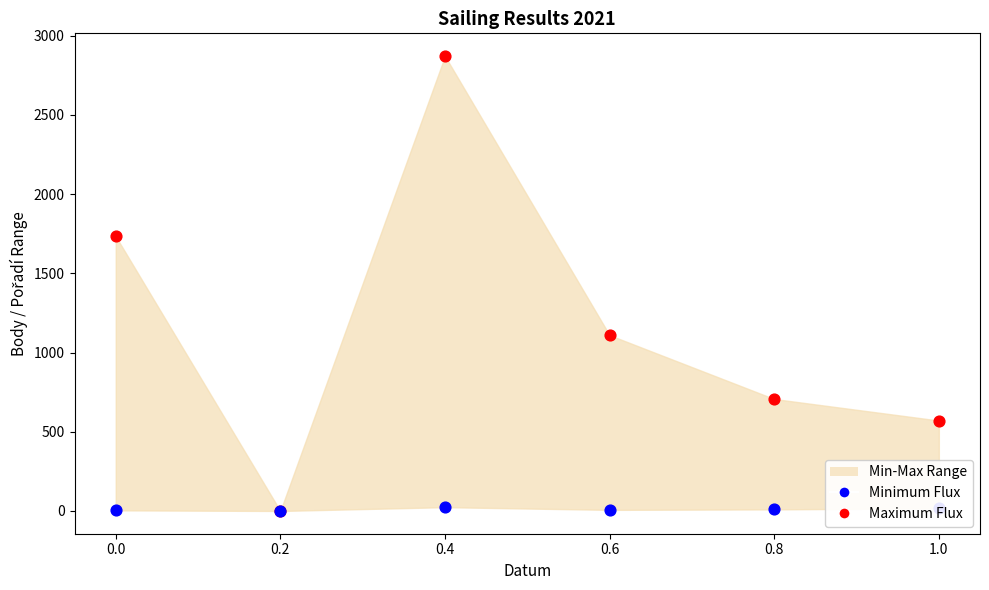

Which series reaches the maximum Y coordinate?

Maximum Flux